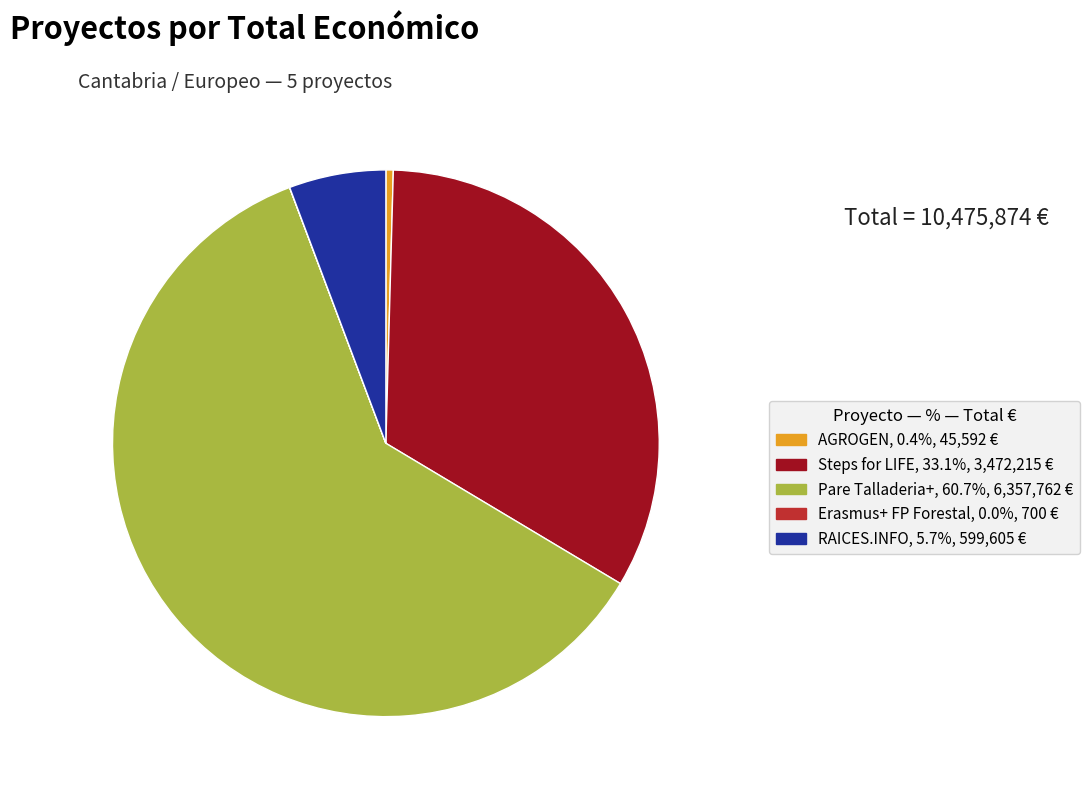

What is the largest slice in the pie chart?

Pare Talladeria+